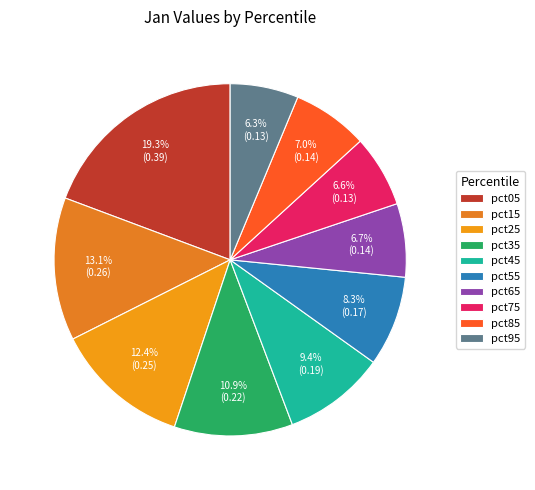

How much of the chart is everything except pct25?

87.6%